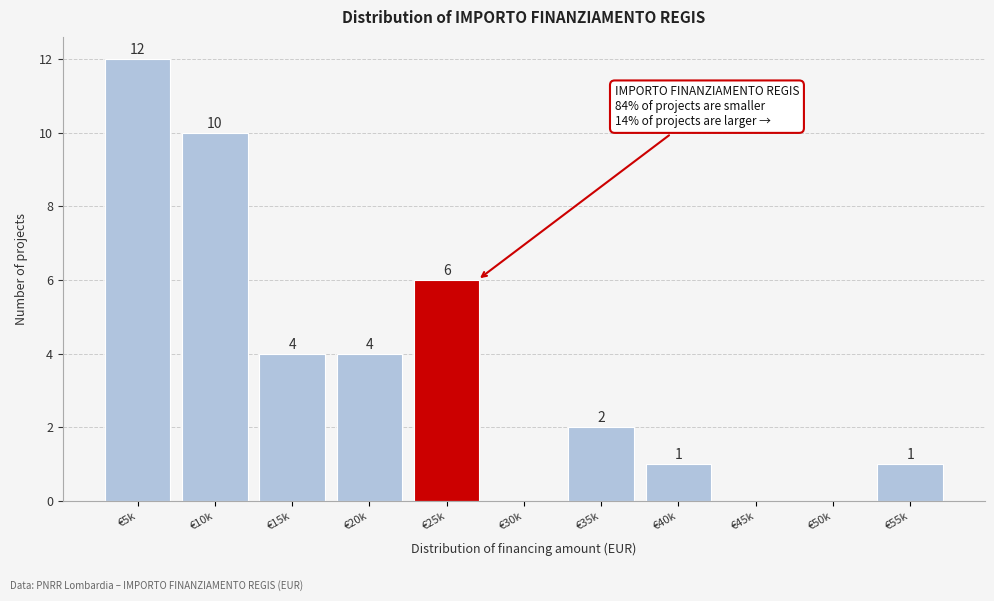

Reading left to right, extract all data points from this chart.

€5k=12	€10k=10	€15k=4	€20k=4	€25k=6	€30k=0	€35k=2	€40k=1	€45k=0	€50k=0	€55k=1